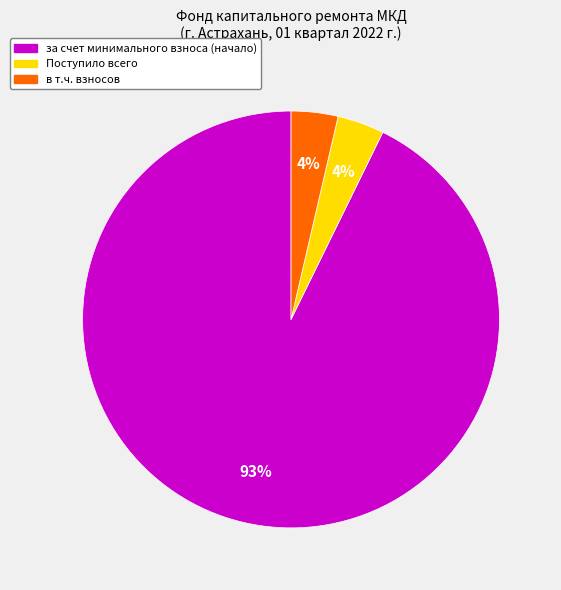

How many segments does this pie chart have?

3